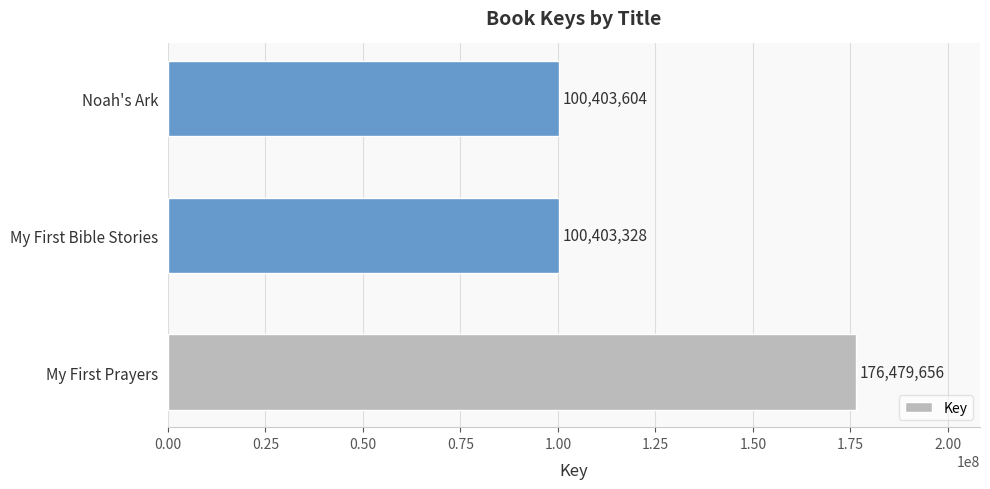

List the labels in order of value, smallest first.

My First Bible Stories, Noah's Ark, My First Prayers